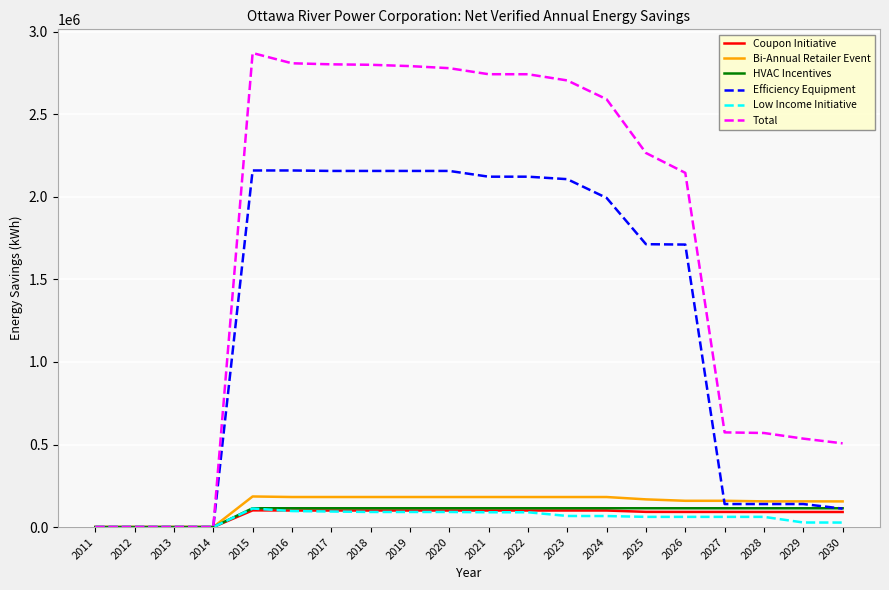

Which series has the largest total across all categories?

Total